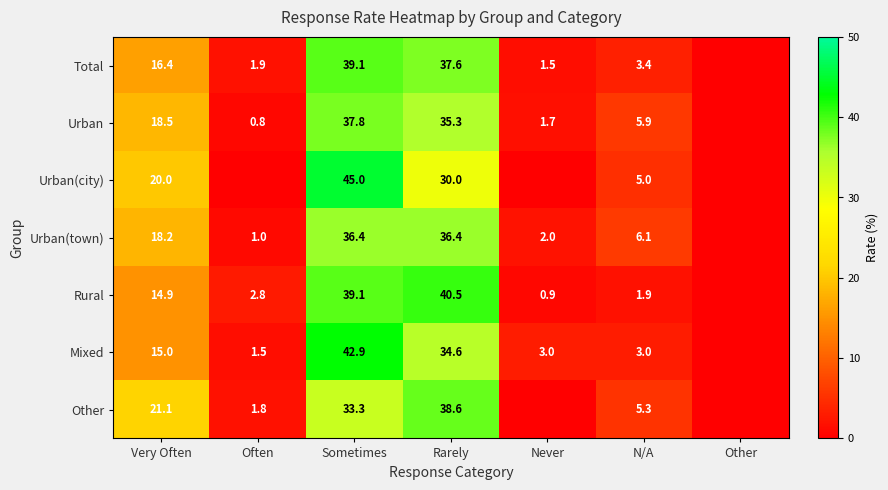

Which label corresponds to the largest value in the chart?

Sometimes